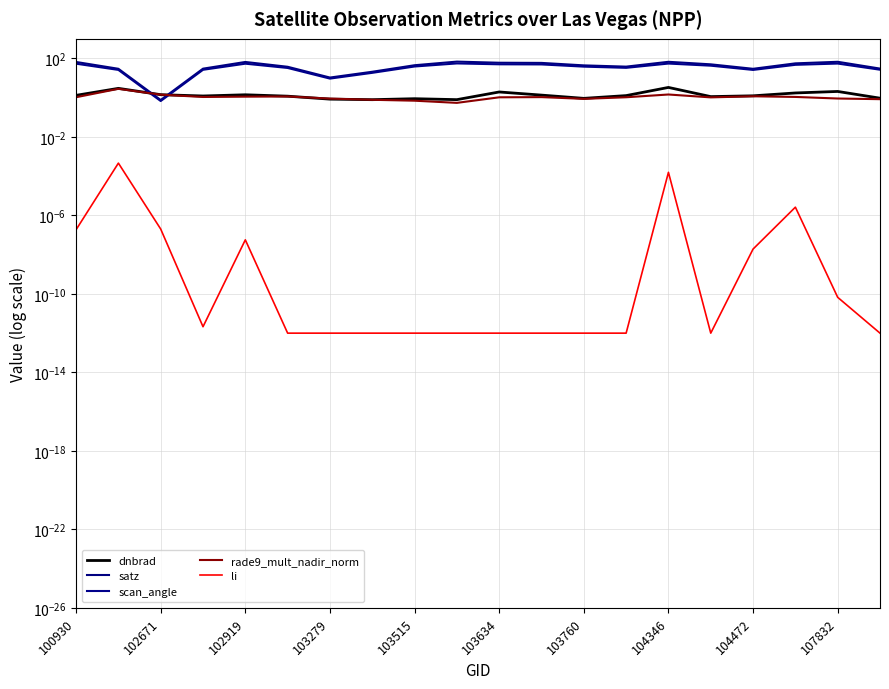

Count the number of categories in the chart.

20